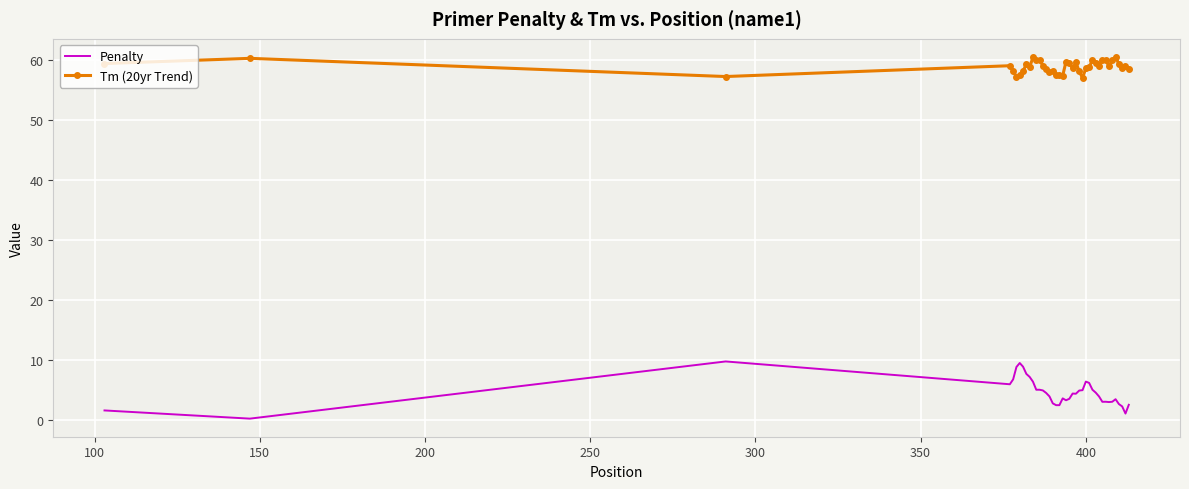

List the series in order of their overall mean, lowest first.

Penalty, Tm (20yr Trend)